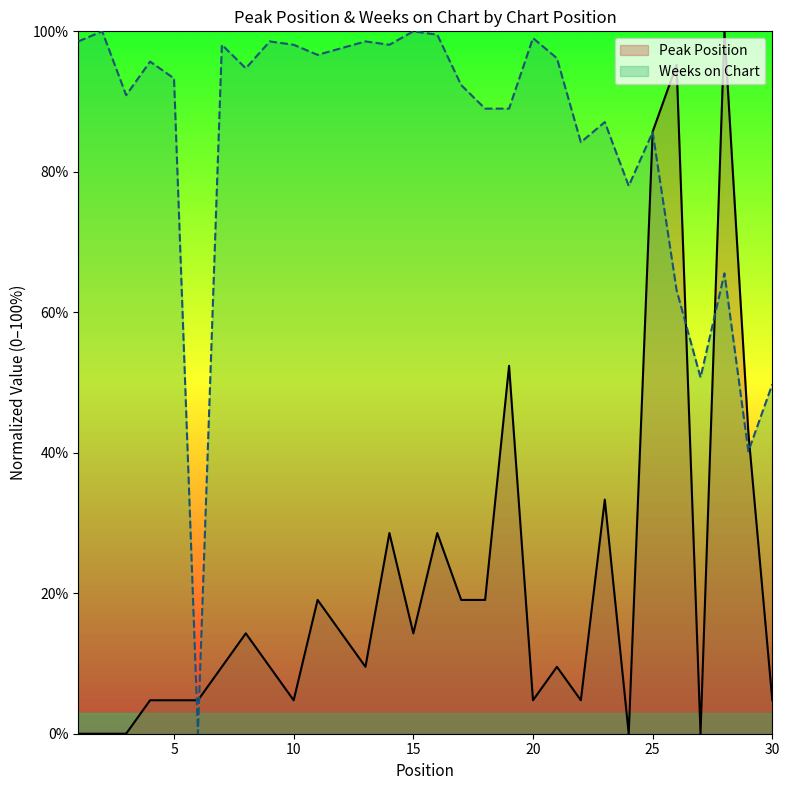

Is it true that Weeks on Chart equals 36.1 at 19?

False